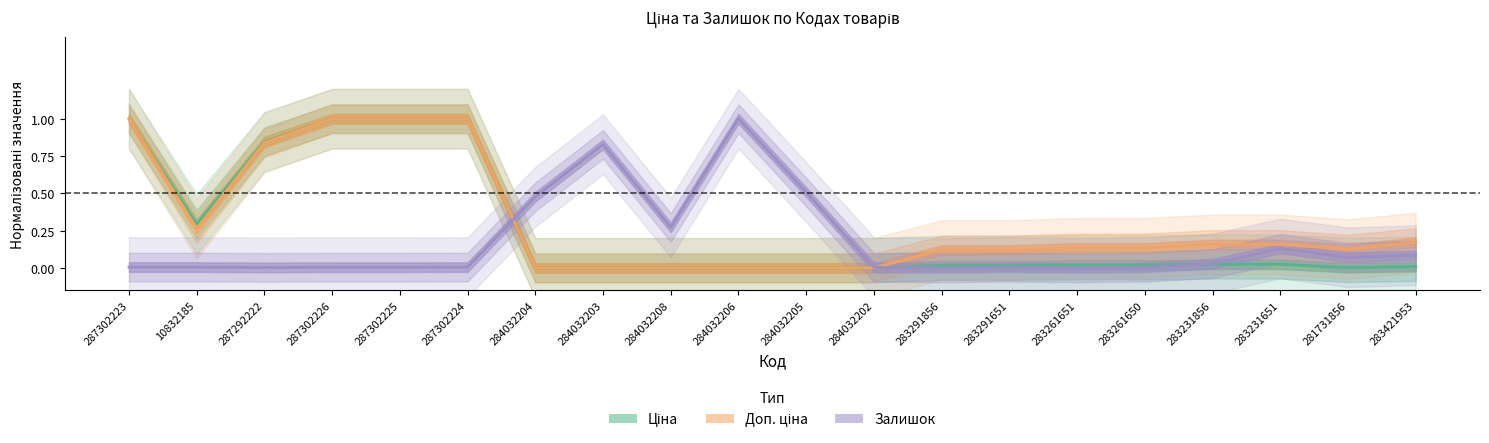

What are all the series names shown in the legend?

Ціна, Доп. ціна, Залишок